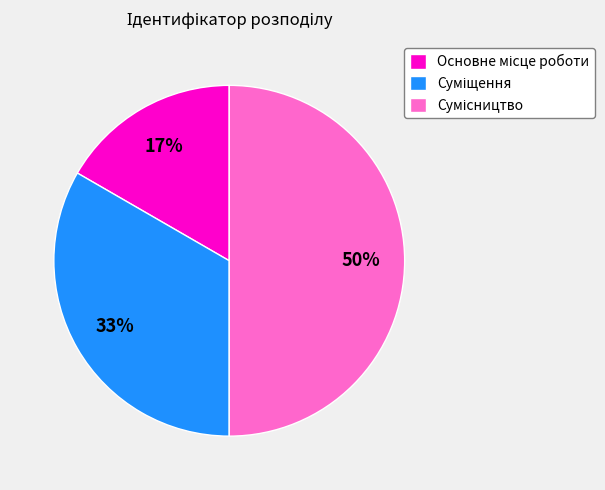

To the nearest percent, what is the difference between the largest and smallest slice percentages?

33%